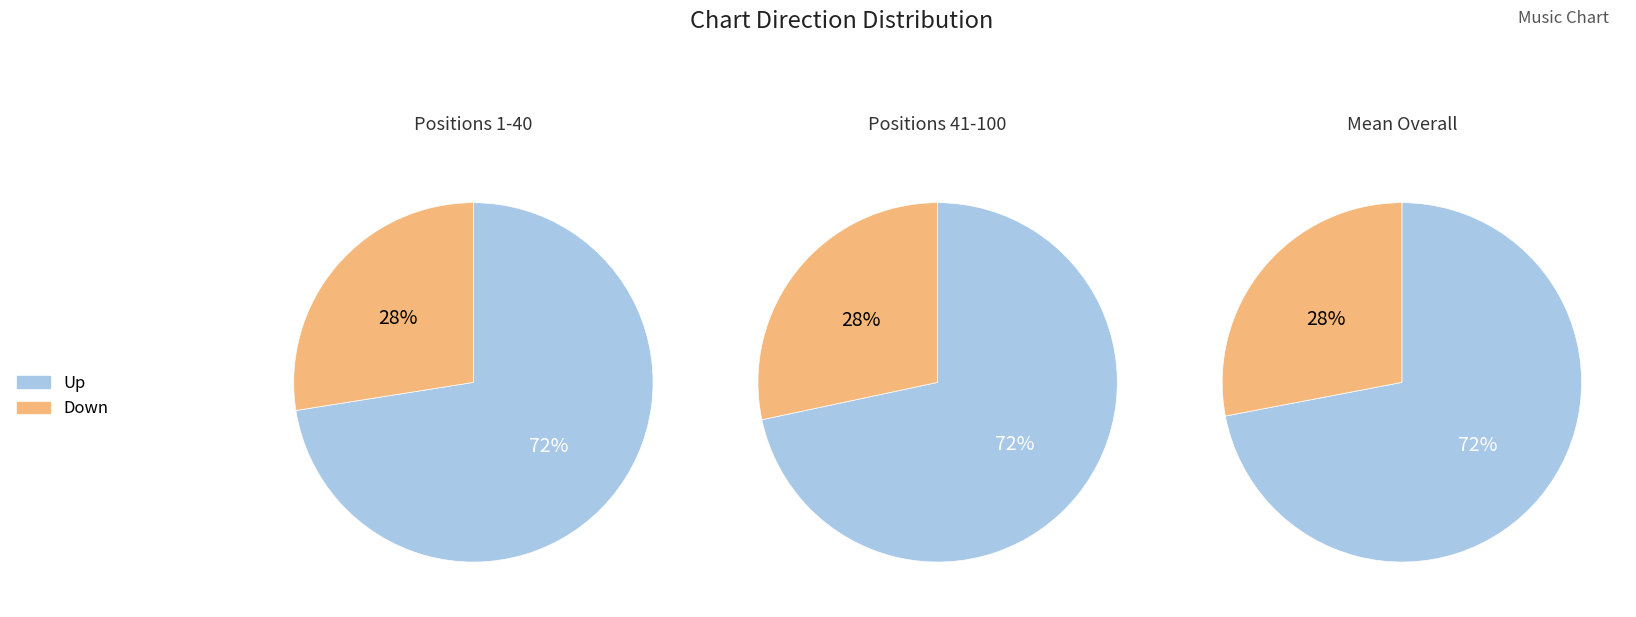

The down slice represents 47% of the pie. True or false?

False